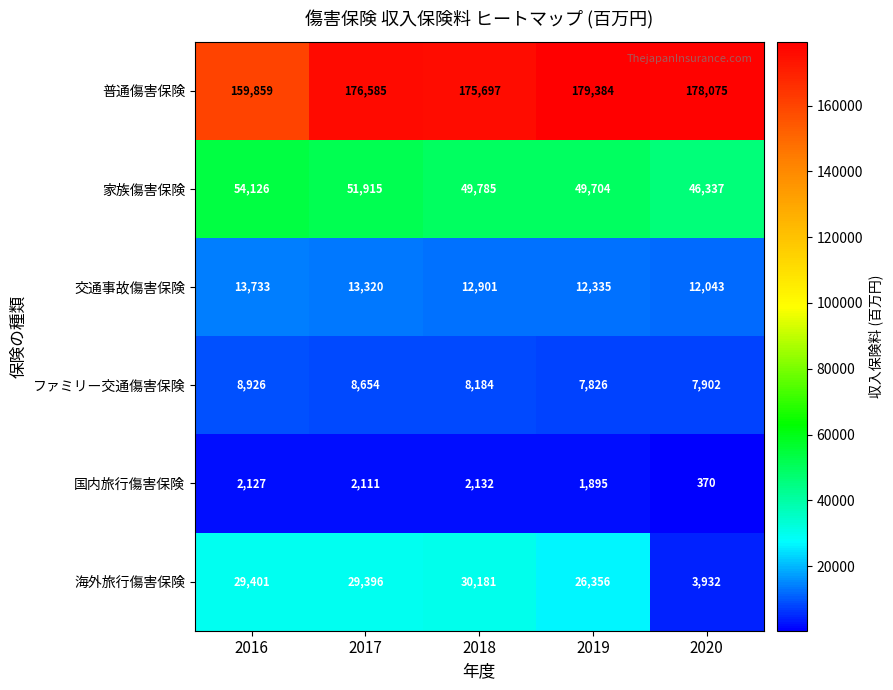

At which label is 海外旅行傷害保険 closest to 17056?

2019